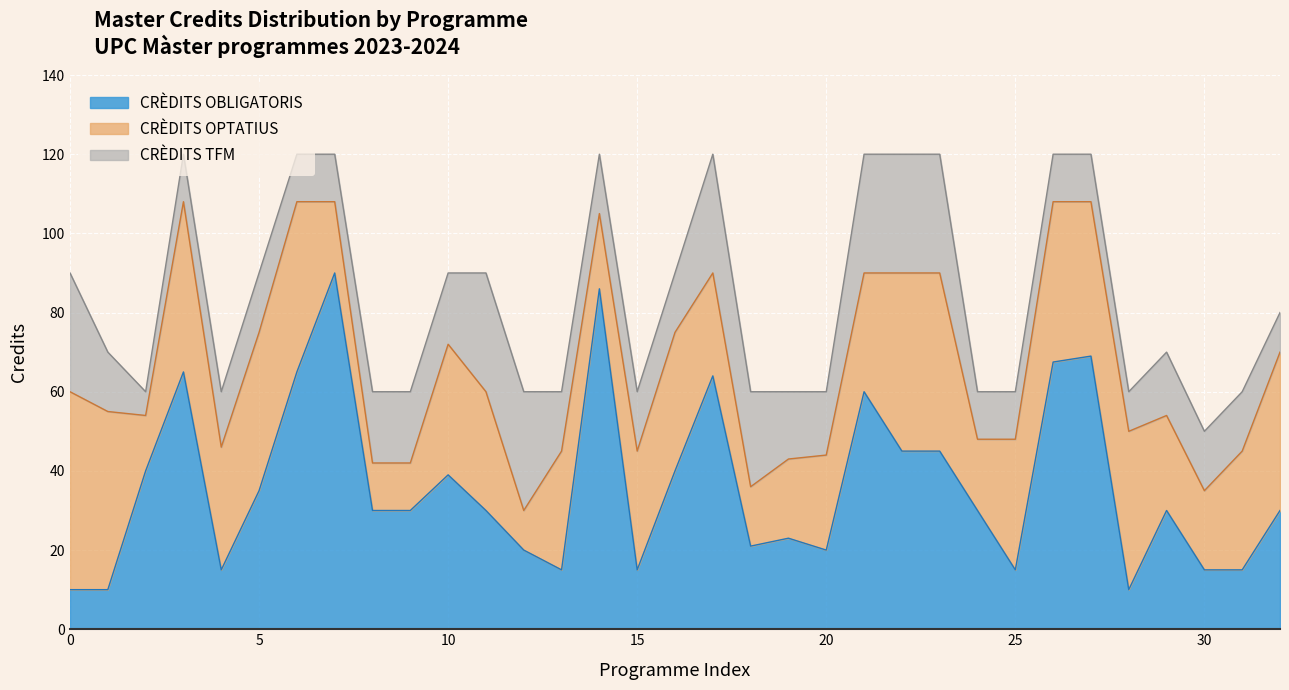

What is the maximum value for CRÈDITS OBLIGATORIS?

90.0